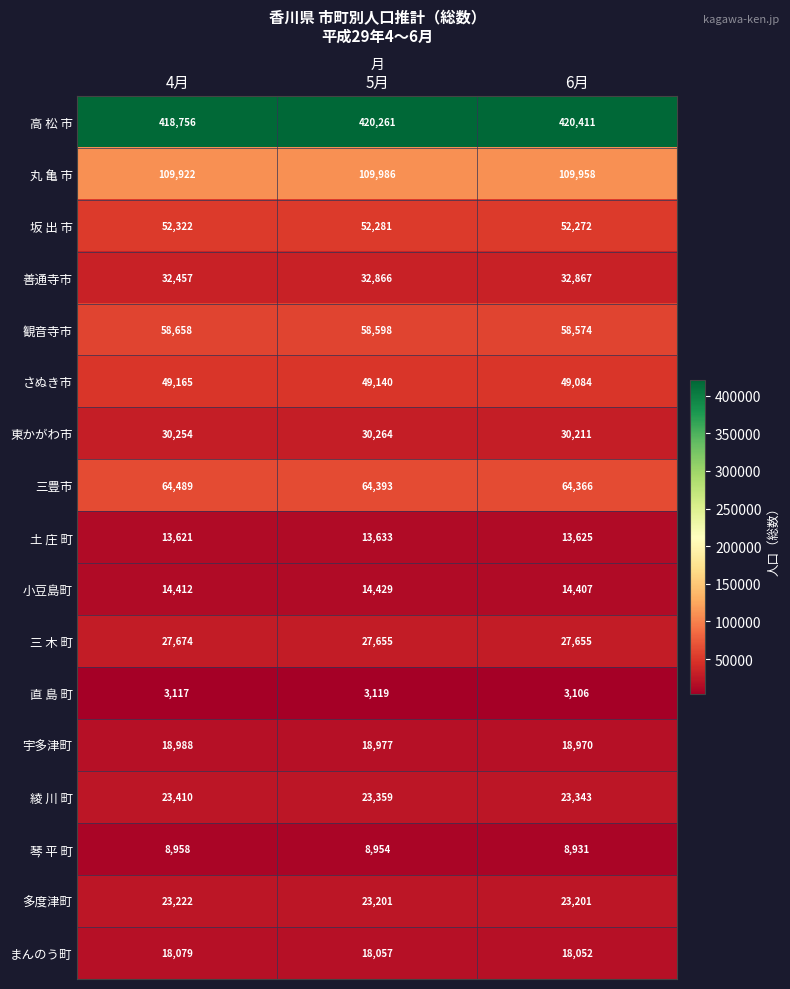

What is the sum of the 高 松 市 values at 5月 and 6月?

840672